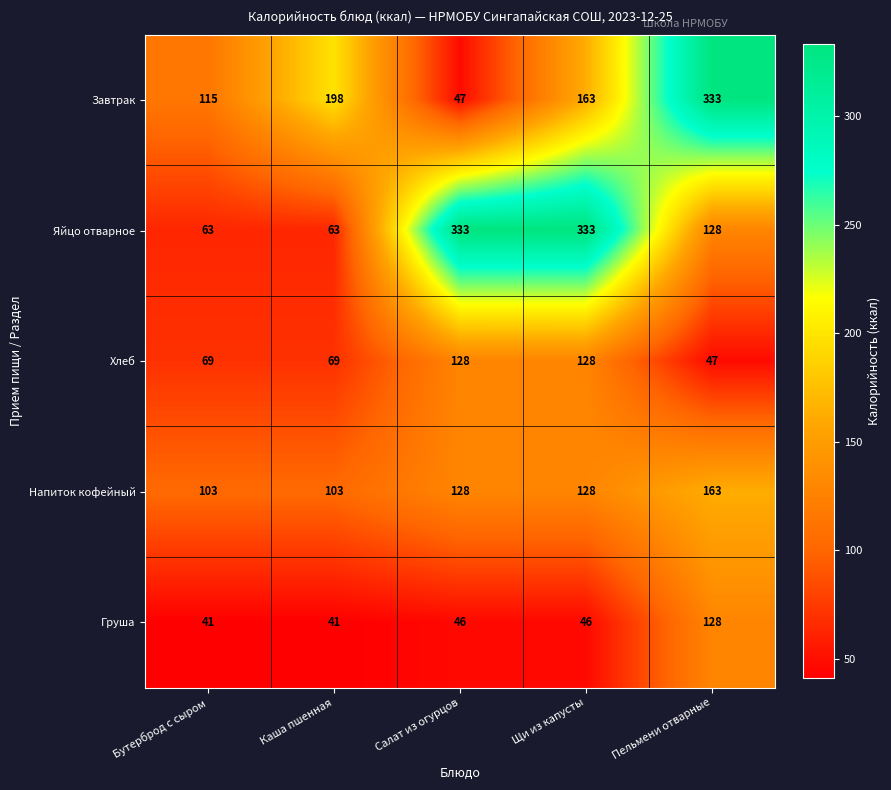

Which series changed the most between Бутерброд с сыром and Каша пшенная?

Завтрак